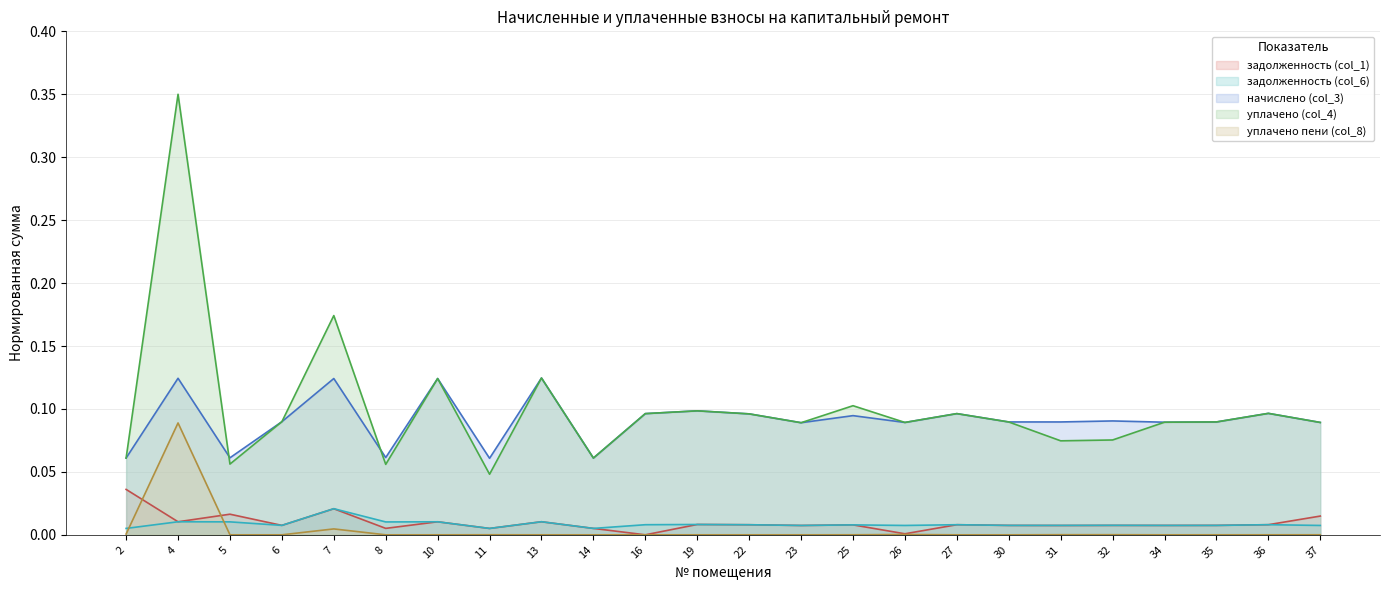

Reading left to right, what are all the values shown in this chart?

задолженность (col_1): 2=0.0	4=0.0	5=0.0	6=0.0	7=0.0	8=0.0	10=0.0	11=0.0	13=0.0	14=0.0	16=0.0	19=0.0	22=0.0	23=0.0	25=0.0	26=0.0	27=0.0	30=0.0	31=0.0	32=0.0	34=0.0	35=0.0	36=0.0	37=0.0
задолженность (col_6): 2=0.0	4=0.0	5=0.0	6=0.0	7=0.0	8=0.0	10=0.0	11=0.0	13=0.0	14=0.0	16=0.0	19=0.0	22=0.0	23=0.0	25=0.0	26=0.0	27=0.0	30=0.0	31=0.0	32=0.0	34=0.0	35=0.0	36=0.0	37=0.0
начислено (col_3): 2=0.1	4=0.1	5=0.1	6=0.1	7=0.1	8=0.1	10=0.1	11=0.1	13=0.1	14=0.1	16=0.1	19=0.1	22=0.1	23=0.1	25=0.1	26=0.1	27=0.1	30=0.1	31=0.1	32=0.1	34=0.1	35=0.1	36=0.1	37=0.1
уплачено (col_4): 2=0.1	4=0.3	5=0.1	6=0.1	7=0.2	8=0.1	10=0.1	11=0.0	13=0.1	14=0.1	16=0.1	19=0.1	22=0.1	23=0.1	25=0.1	26=0.1	27=0.1	30=0.1	31=0.1	32=0.1	34=0.1	35=0.1	36=0.1	37=0.1
уплачено пени (col_8): 2=0.0	4=0.1	5=0.0	6=0.0	7=0.0	8=0.0	10=0.0	11=0.0	13=0.0	14=0.0	16=0.0	19=0.0	22=0.0	23=0.0	25=0.0	26=0.0	27=0.0	30=0.0	31=0.0	32=0.0	34=0.0	35=0.0	36=0.0	37=0.0